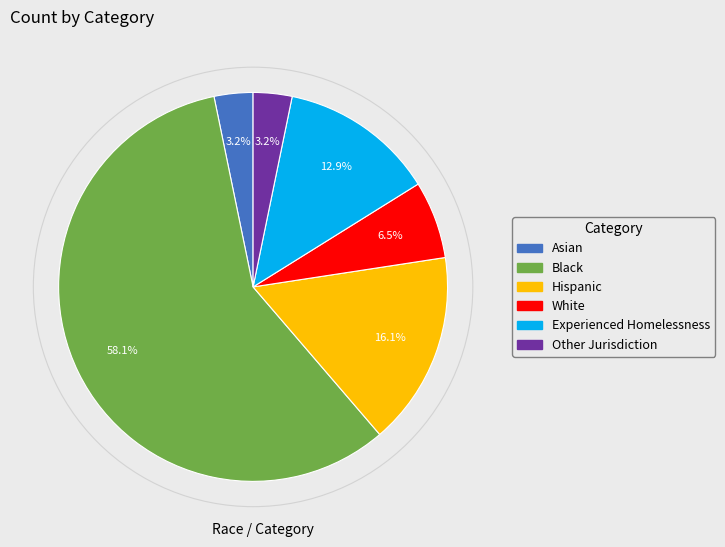

What is the largest slice in the pie chart?

Black